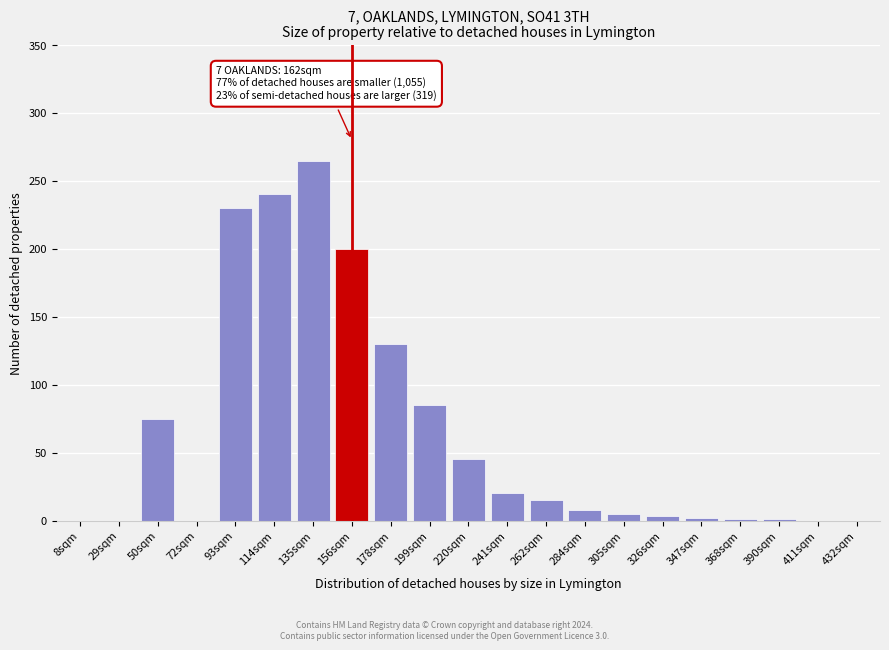

Is it true that the value at 72sqm is 185?

False